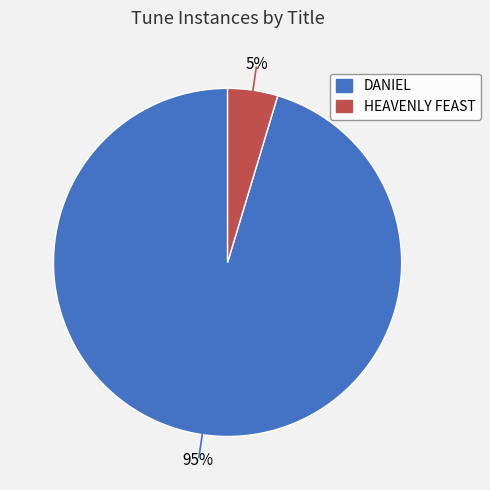

Between DANIEL and HEAVENLY FEAST, which is larger?

DANIEL